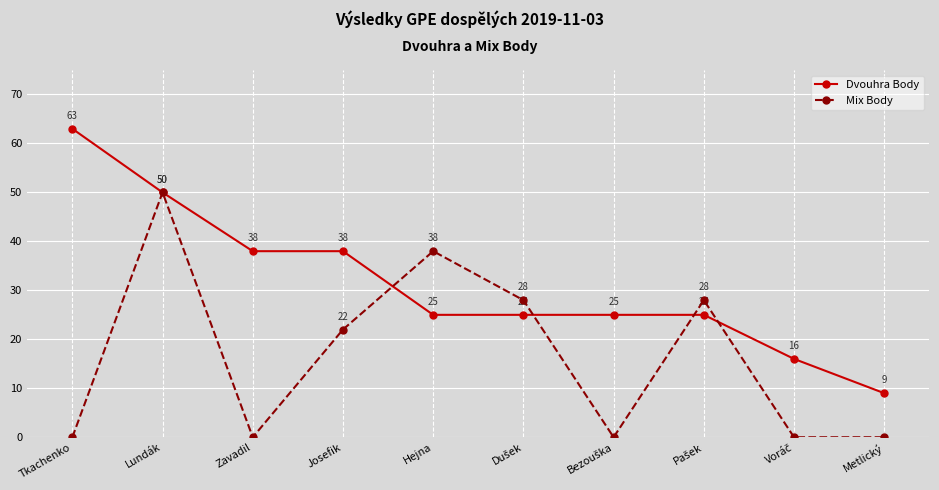

How many data points in Mix Body are less than 22?

5